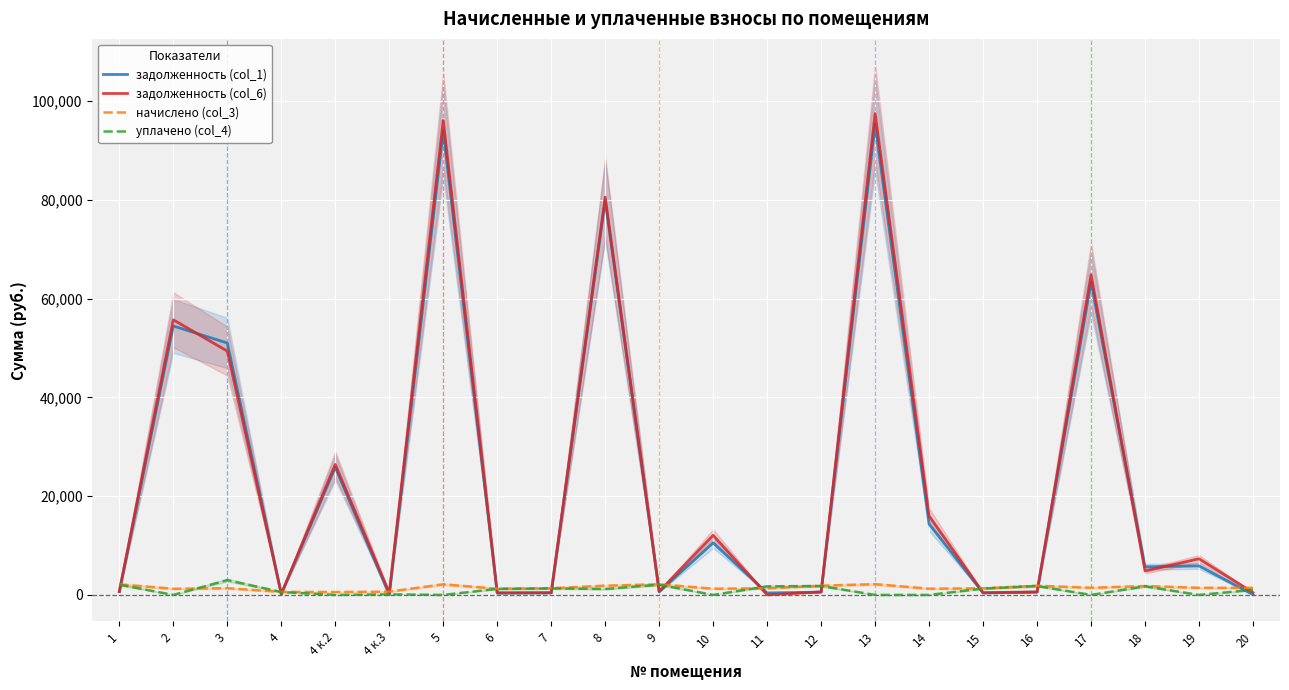

At which category does уплачено (col_4) reach its first local peak?

3